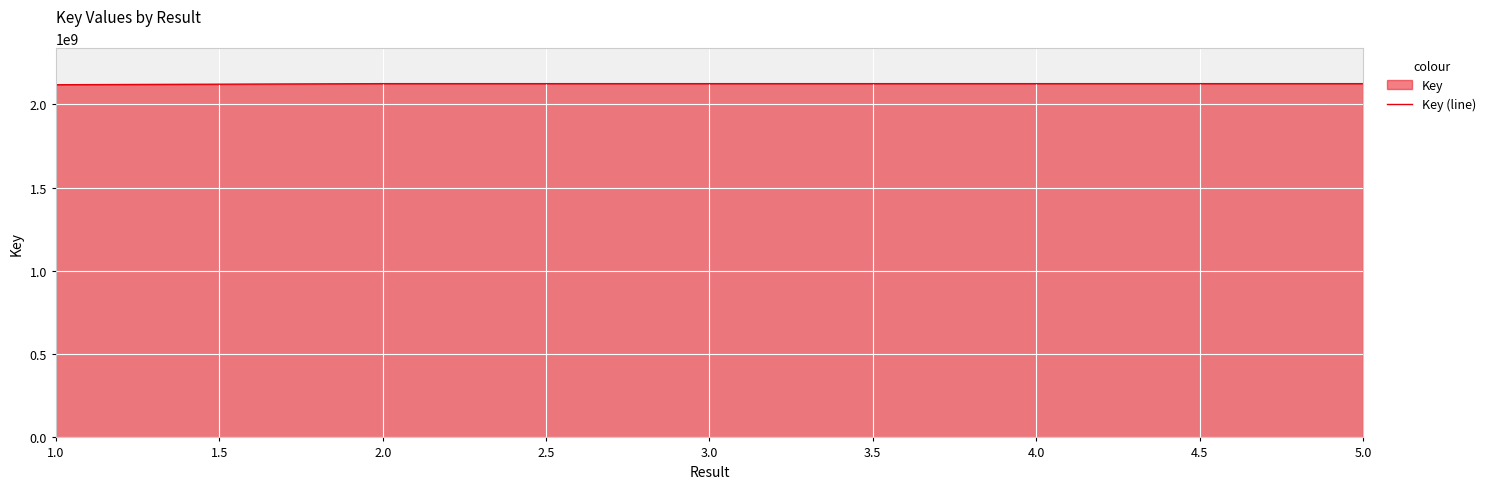

How many lines are shown in the chart?

1